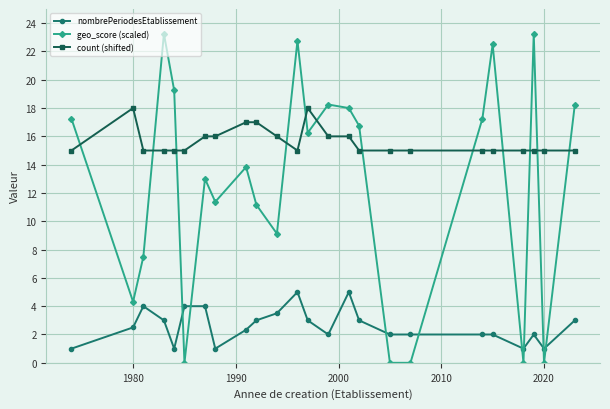

Rank the series by their maximum value, from lowest to highest.

nombrePeriodesEtablissement, count (shifted), geo_score (scaled)